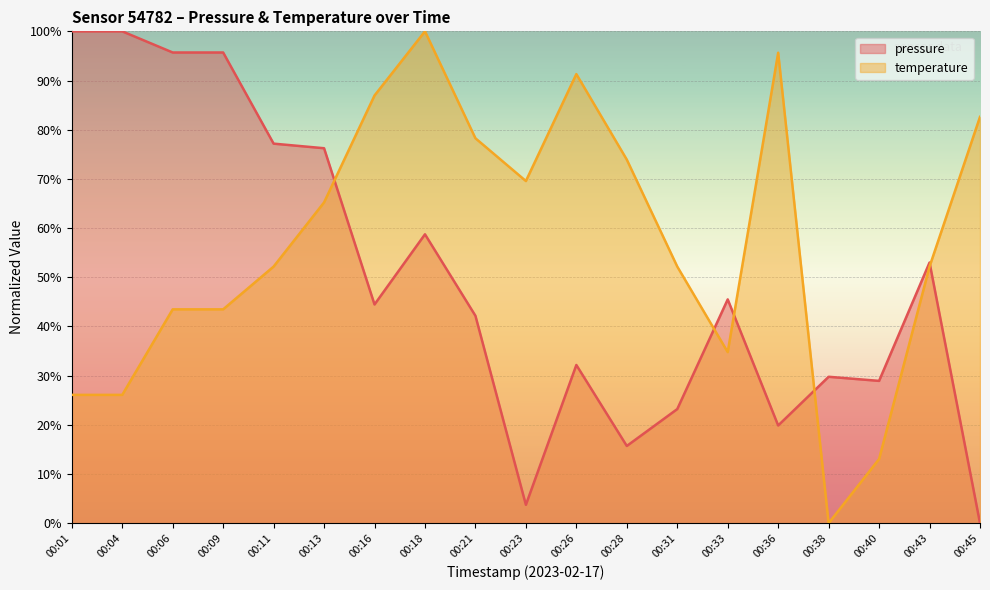

What are all the series names shown in the legend?

pressure, temperature